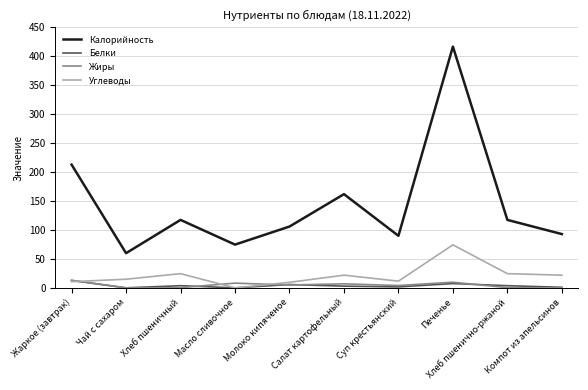

What is the difference between the highest and lowest values at Суп крестьянский?

88.3